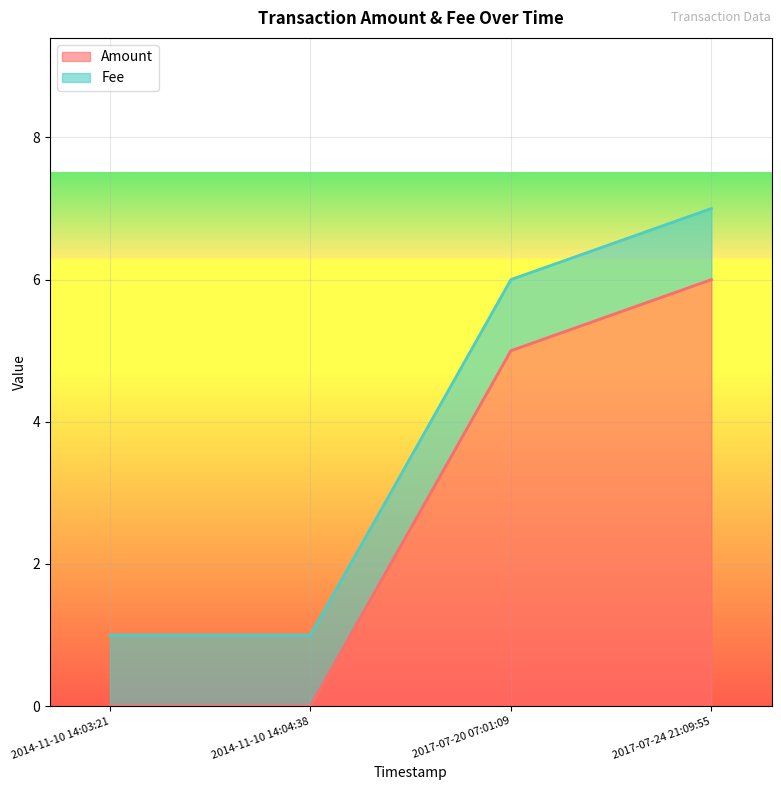

Reading left to right, list all the values displayed in this chart.

2014-11-10 14:03:21=0	2014-11-10 14:04:38=0	2017-07-20 07:01:09=5	2017-07-24 21:09:55=6